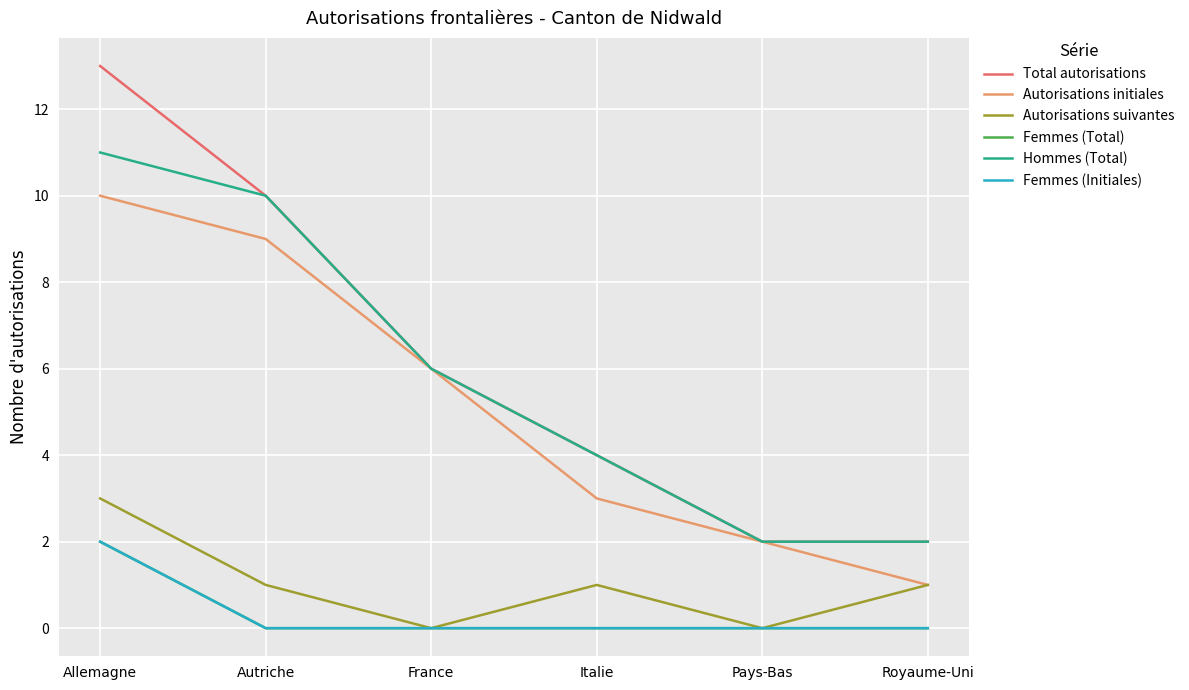

Does the chart have visible grid lines?

Yes